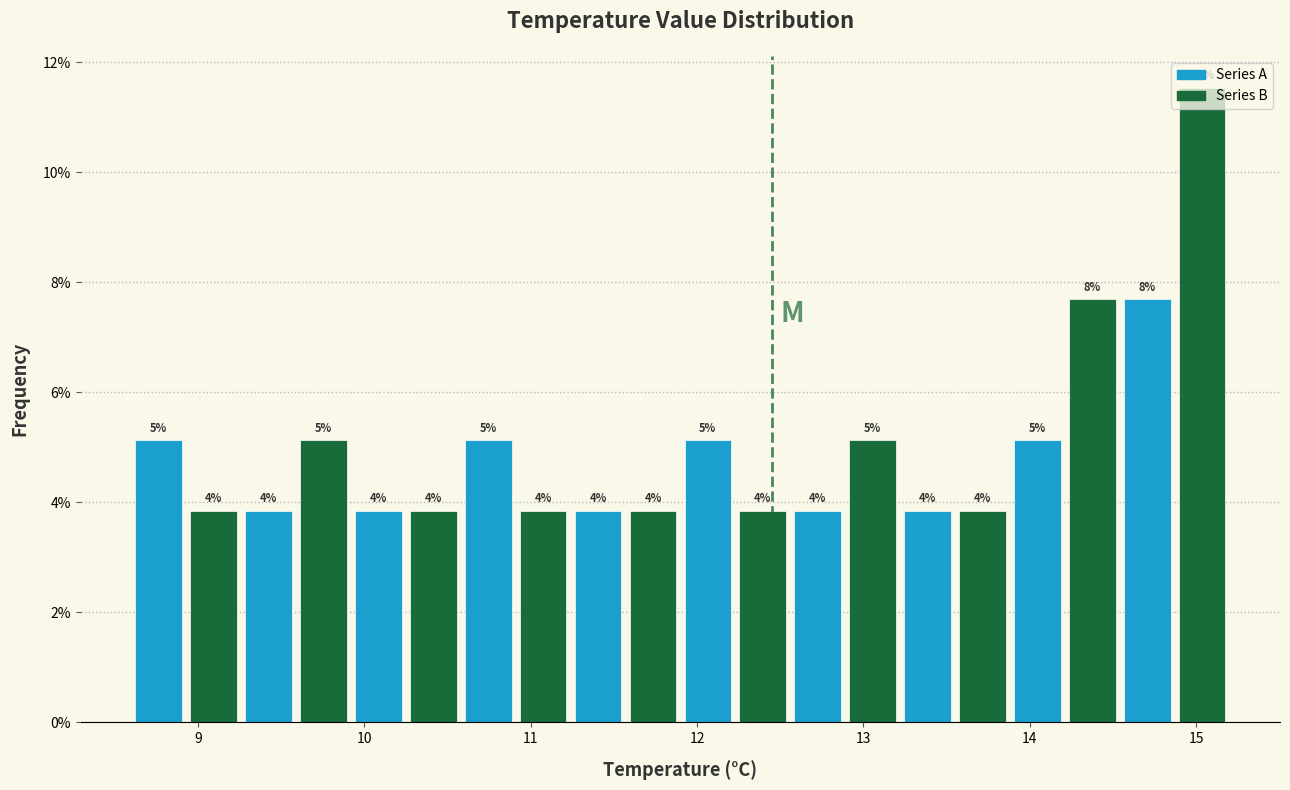

Around what value on the x-axis is the tallest bar? Give the approximate position of its centre, as read against the axis.

15.0